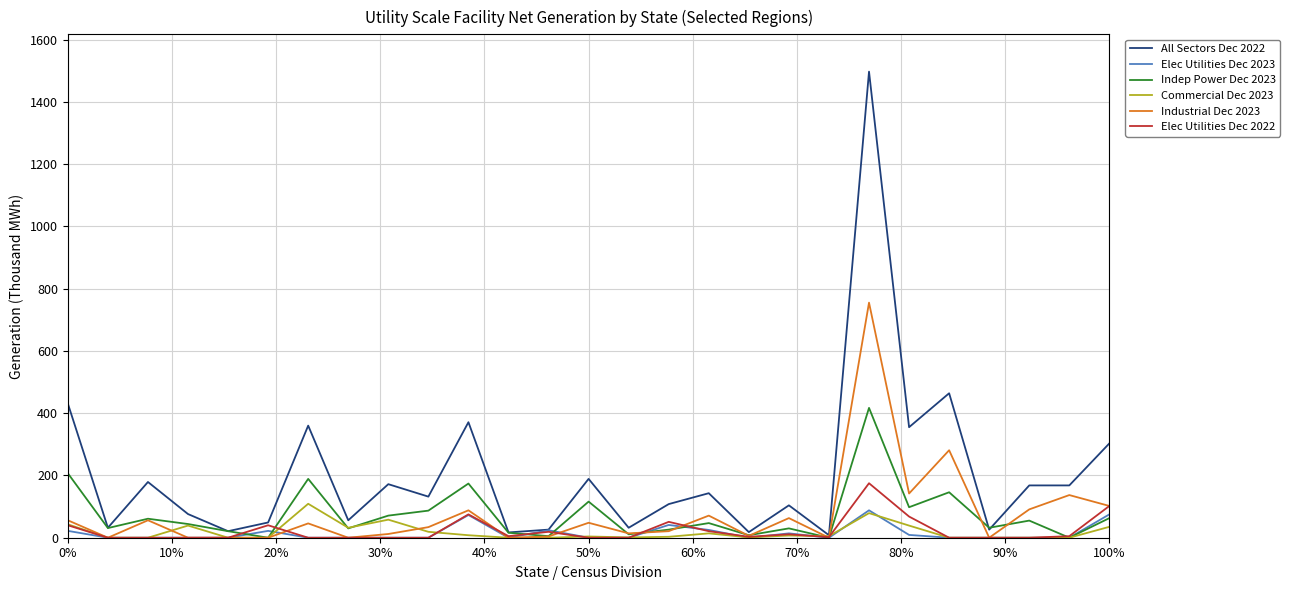

At how many categories does at least one series exceed 1408?

1